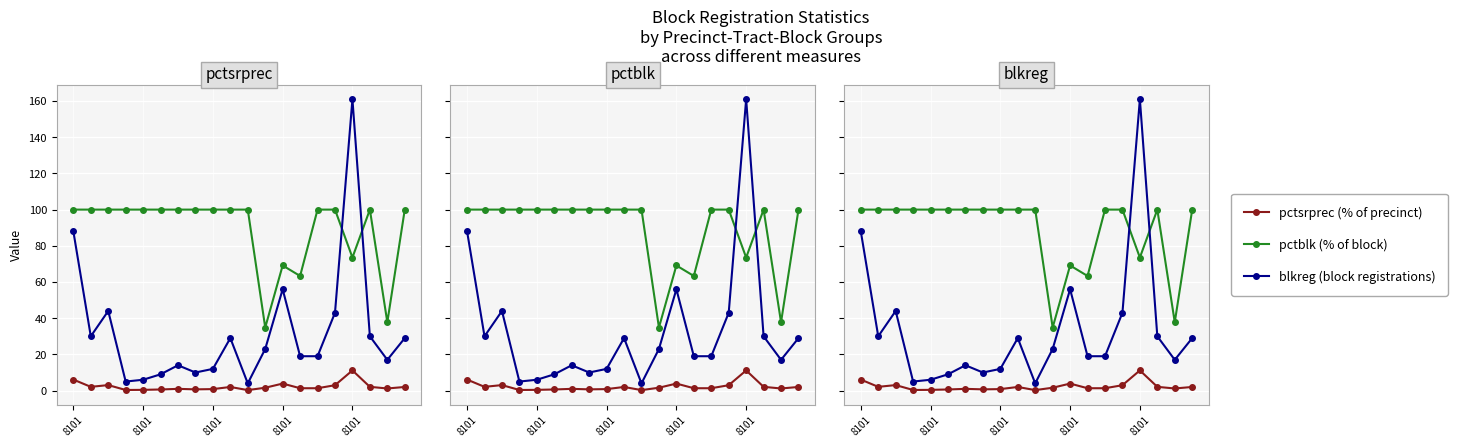

Rank the series by their maximum value, from highest to lowest.

blkreg (block registrations), pctblk (% of block), pctsrprec (% of precinct)